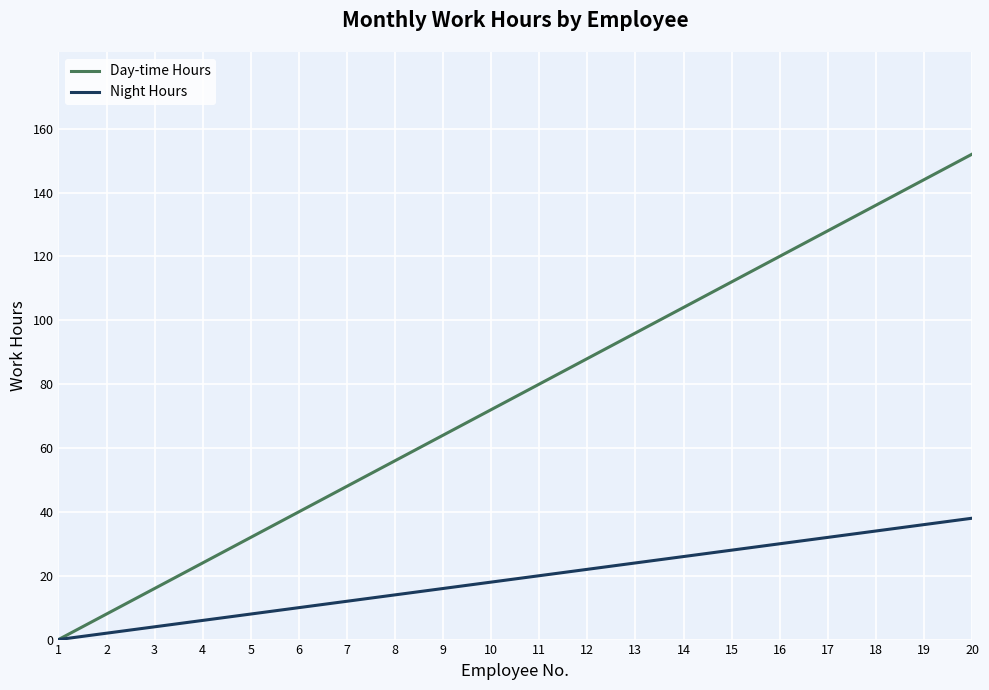

How many values in Night Hours are above zero?

19